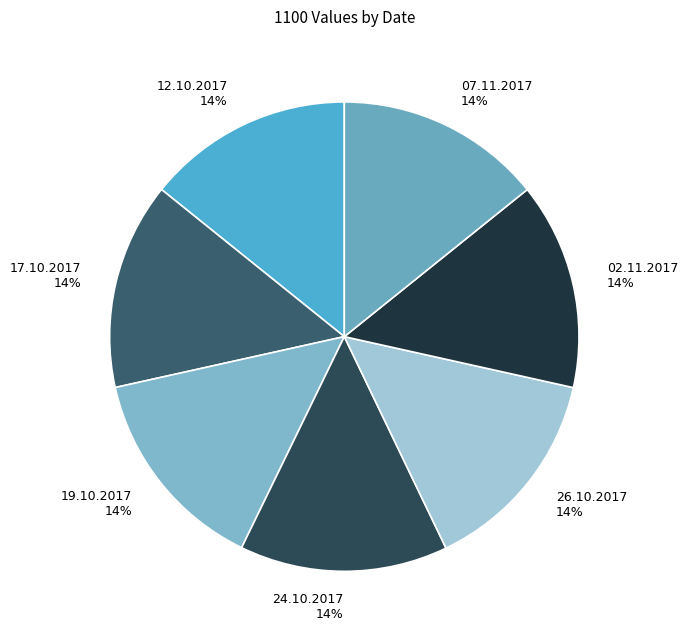

Is there any slice that represents more than half of the pie?

No